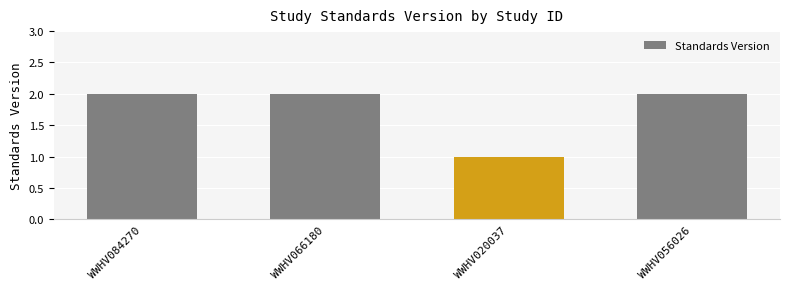

What is the change in value from WWHV020037 to WWHV056026?

+1